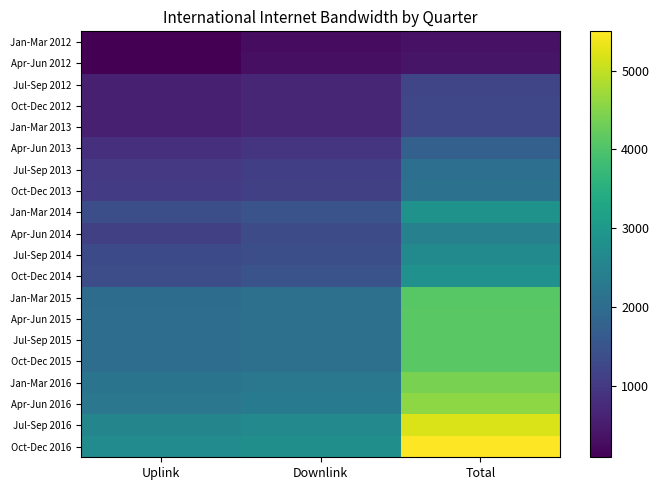

Reading right to left, transcribe all the data shown in this chart.

Jan-Mar 2012: Total=354.0	Downlink=266.0	Uplink=88.0
Apr-Jun 2012: Total=394.0	Downlink=302.0	Uplink=92.0
Jul-Sep 2012: Total=1226.7	Downlink=669.4	Uplink=557.3
Oct-Dec 2012: Total=1238.7	Downlink=678.4	Uplink=560.3
Jan-Mar 2013: Total=1238.7	Downlink=678.4	Uplink=560.3
Apr-Jun 2013: Total=1748.7	Downlink=927.4	Uplink=821.3
Jul-Sep 2013: Total=2058.7	Downlink=1082.4	Uplink=976.3
Oct-Dec 2013: Total=2134.7	Downlink=1110.4	Uplink=1024.3
Jan-Mar 2014: Total=2844.7	Downlink=1465.4	Uplink=1379.3
Apr-Jun 2014: Total=2448.7	Downlink=1328.3	Uplink=1120.4
Jul-Sep 2014: Total=2685.7	Downlink=1383.3	Uplink=1302.4
Oct-Dec 2014: Total=2832.8	Downlink=1465.4	Uplink=1367.4
Jan-Mar 2015: Total=4088.3	Downlink=2078.1	Uplink=2010.2
Apr-Jun 2015: Total=4113.3	Downlink=2092.1	Uplink=2021.2
Jul-Sep 2015: Total=4113.3	Downlink=2092.1	Uplink=2021.2
Oct-Dec 2015: Total=4113.3	Downlink=2092.1	Uplink=2021.2
Jan-Mar 2016: Total=4411.0	Downlink=2246.0	Uplink=2165.0
Apr-Jun 2016: Total=4570.0	Downlink=2326.0	Uplink=2244.0
Jul-Sep 2016: Total=5190.0	Downlink=2636.0	Uplink=2554.0
Oct-Dec 2016: Total=5500.0	Downlink=2791.0	Uplink=2709.0